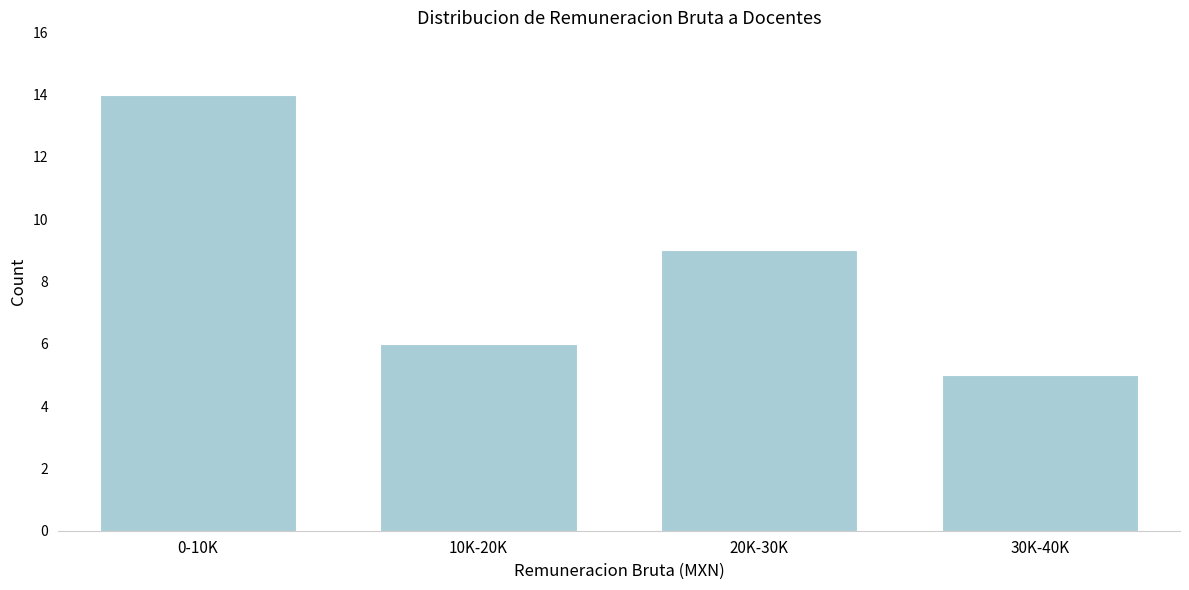

Reading left to right, transcribe all the data shown in this chart.

14	6	9	5